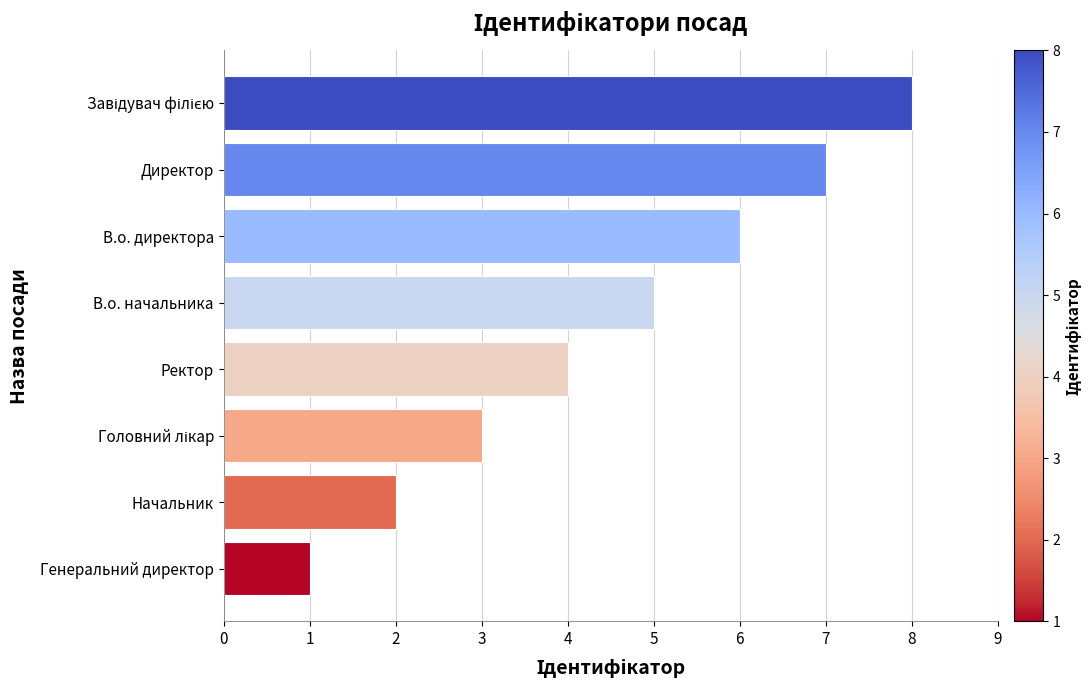

What is the change in value from Генеральний директор to В.о. директора?

+5